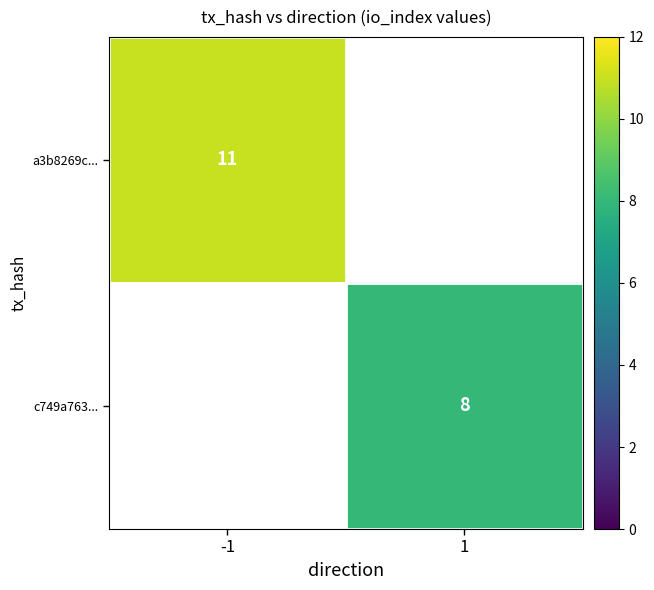

True or false: c749a763... has a value of 13.5 at 1.

False